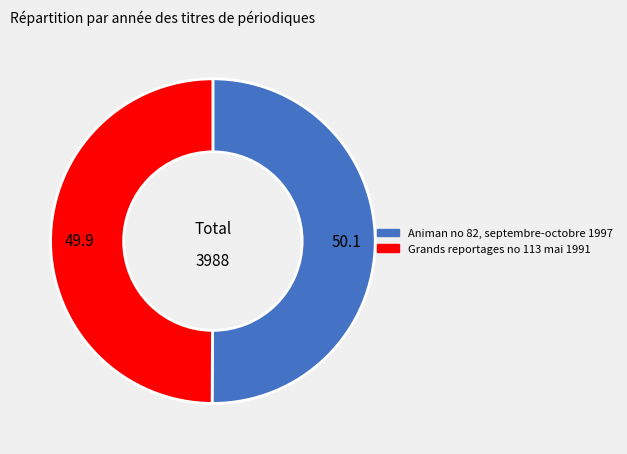

Approximately how many times larger is the value at Animan no 82, septembre-octobre 1997 compared to Grands reportages no 113 mai 1991?

1.0